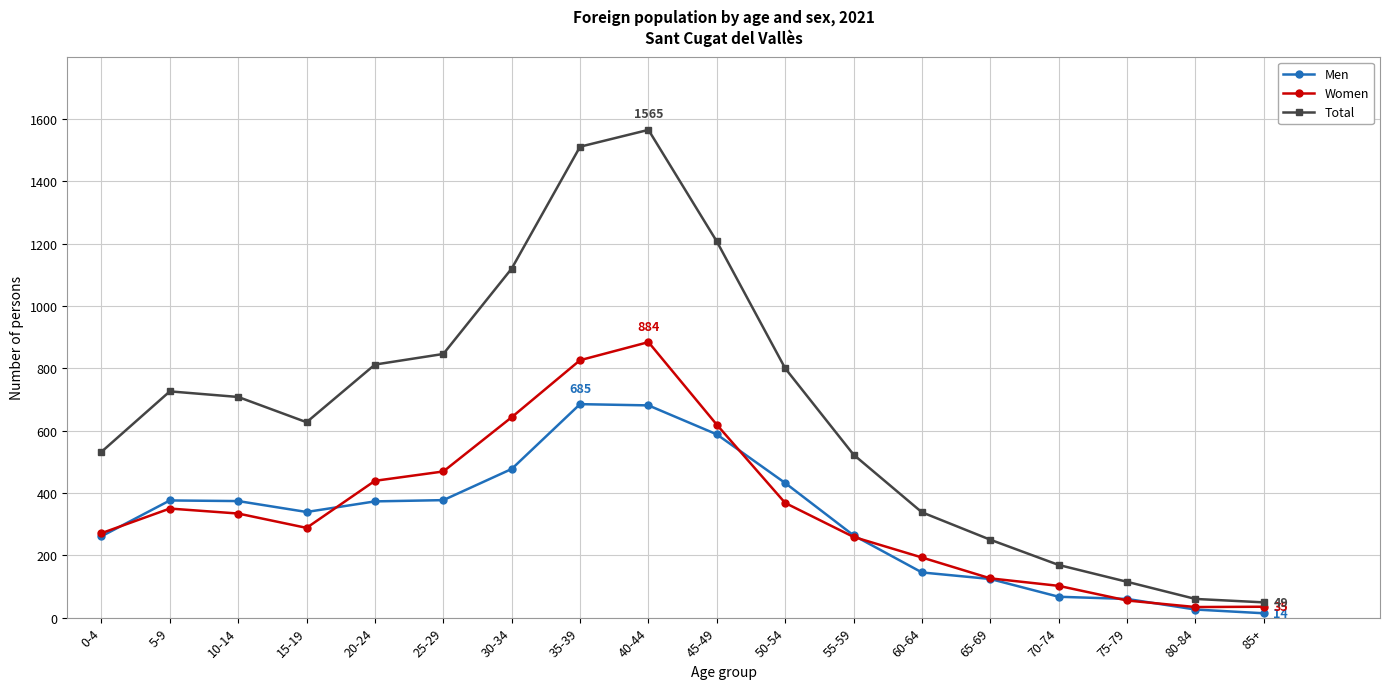

How many data points in Men are less than 373?

9